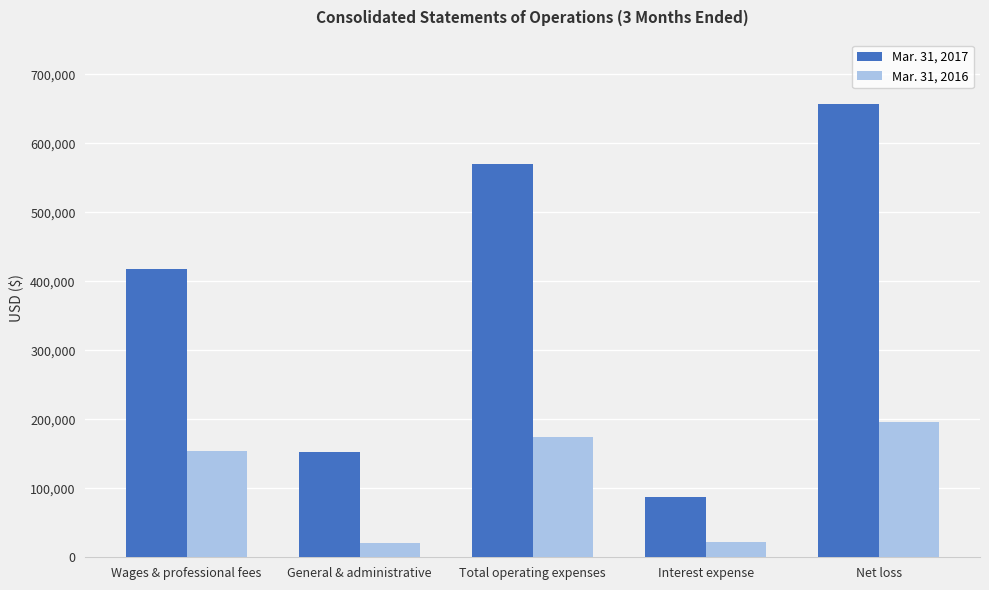

How many Mar. 31, 2017 values are between 152121 and 569297?

3